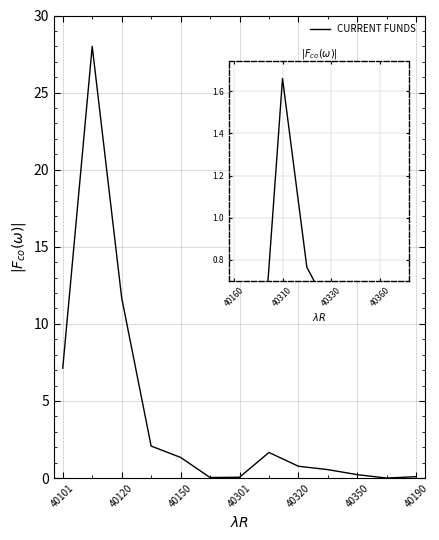

The chart shows a value of 2.7 at 40310. True or false?

False